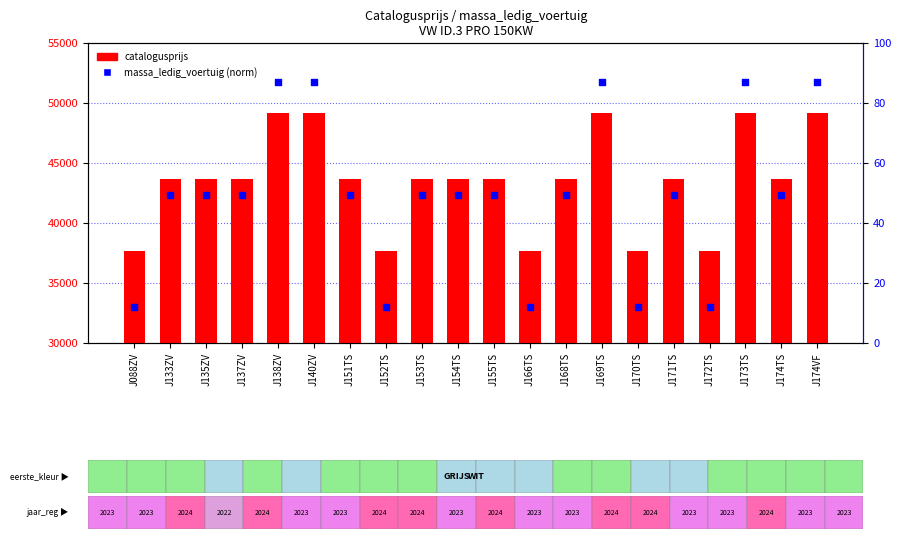

Is the value of massa_ledig_voertuig (normalized) at J133ZV greater than the value of catalogusprijs at J171TS?

No